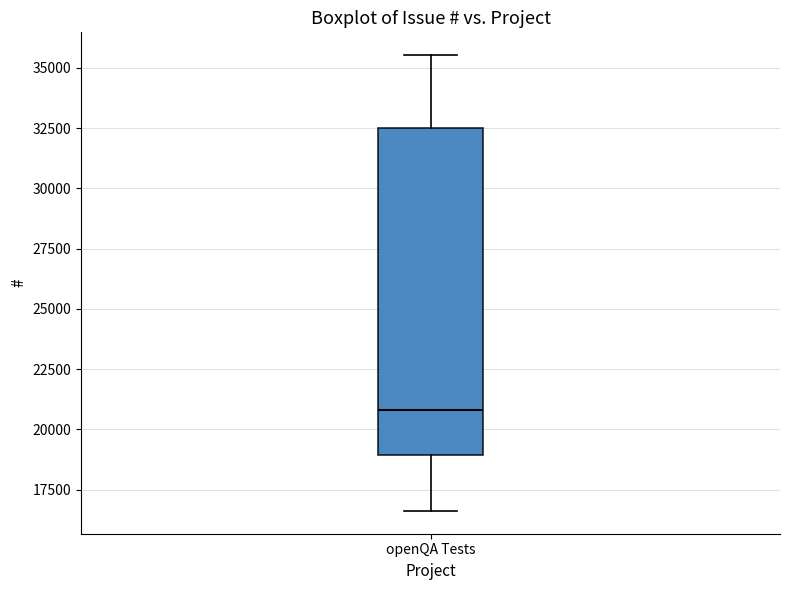

Transcribe this box plot: give where the median line is, the range the box spans, and where the two whiskers end, as read against the y-axis. The values are not printed on the chart, so give them approximately, as read against the axis.

median 21000, box 19000 to 32500, whiskers 16500 to 35500